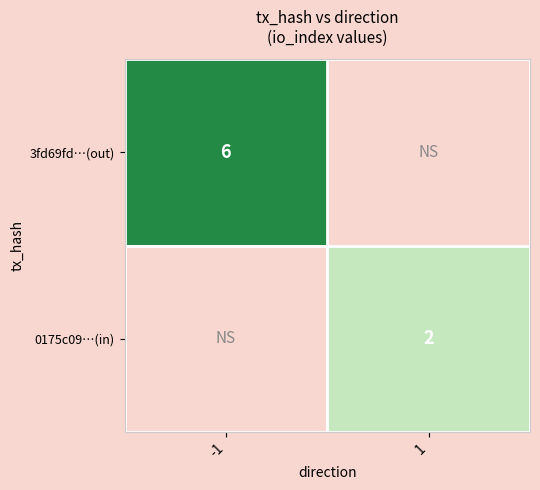

The 3fd69fd…(out) series shows 3 at -1. True or false?

False